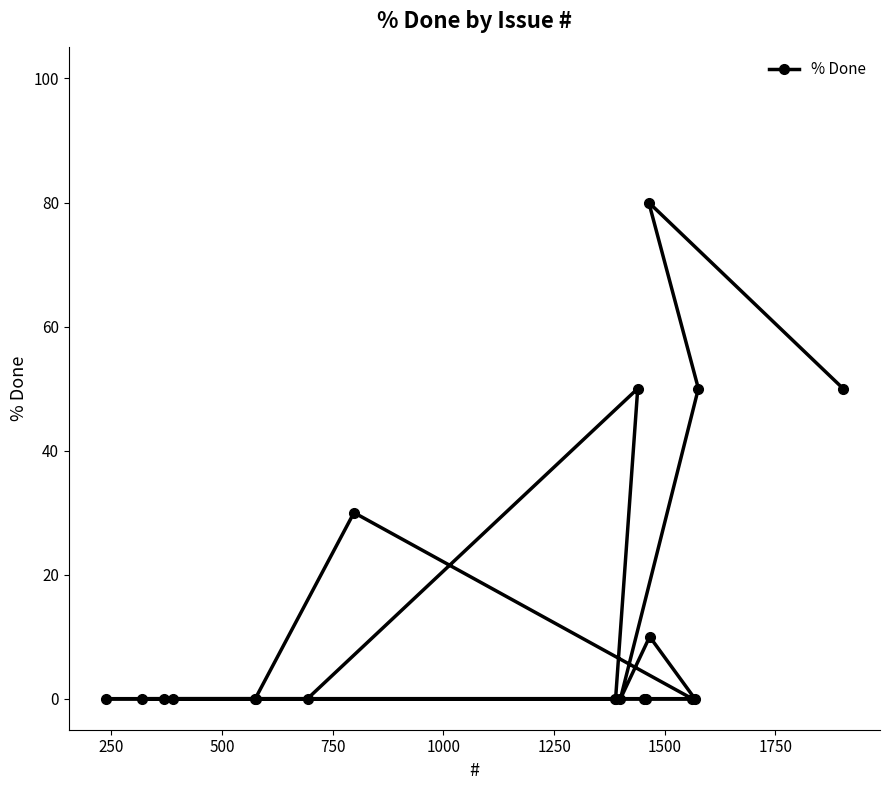

What is the difference between the maximum and minimum values?

80